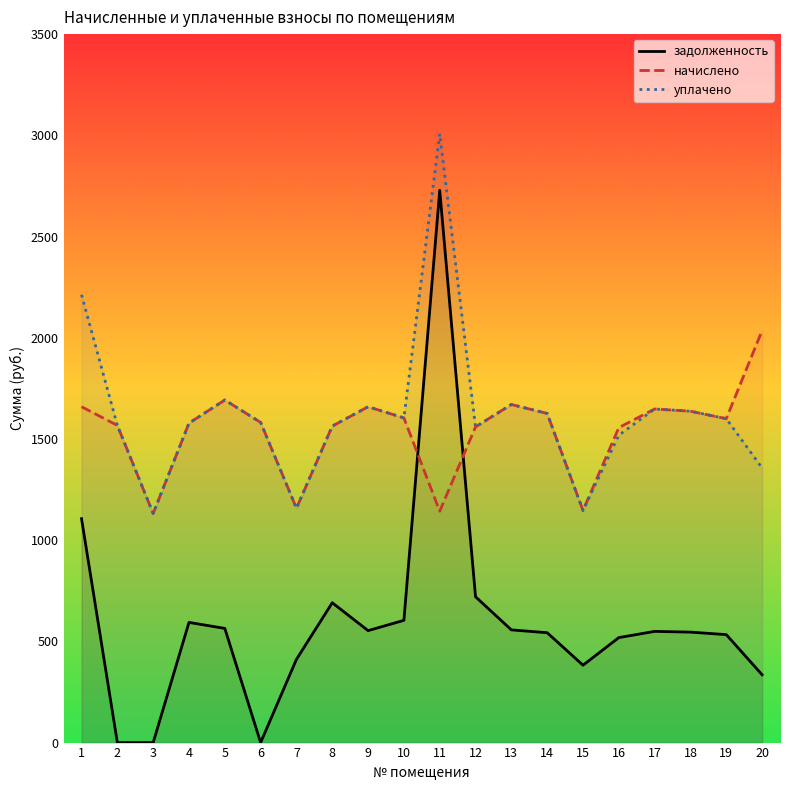

Reading right to left, list all the values displayed in this chart.

задолженность: 20=335.2	19=533.4	18=545.7	17=549.4	16=518.6	15=382.2	14=542.8	13=556.7	12=720.3	11=2728.4	10=604.0	9=553.0	8=690.8	7=411.1	6=0.0	5=564.1	4=593.7	3=0.0	2=0.0	1=1106.1
начислено: 20=2035.2	19=1600.2	18=1637.0	17=1648.1	16=1555.9	15=1146.7	14=1626.0	13=1670.2	12=1559.6	11=1143.0	10=1603.9	9=1659.2	8=1563.3	7=1157.7	6=1581.7	5=1692.3	4=1578.0	3=1131.9	2=1567.0	1=1659.2
уплачено: 20=1356.8	19=1600.2	18=1637.0	17=1648.1	16=1518.5	15=1146.7	14=1626.0	13=1670.2	12=1559.6	11=3007.6	10=1604.0	9=1659.2	8=1563.3	7=1157.7	6=1581.7	5=1692.3	4=1578.0	3=1131.9	2=1567.0	1=2212.2